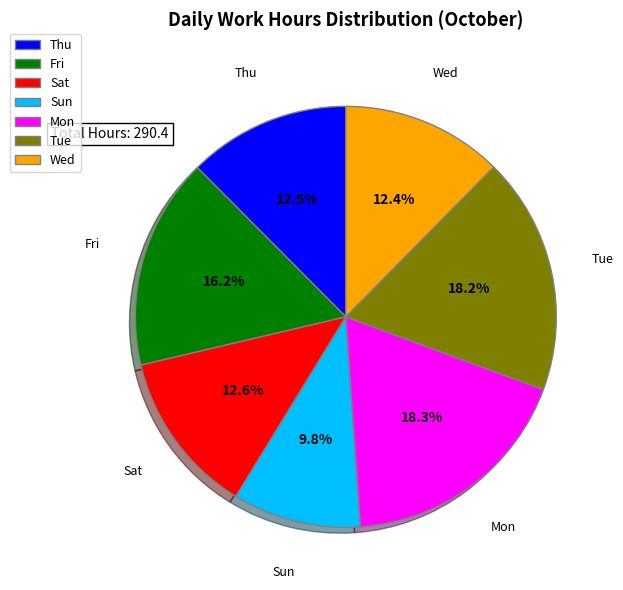

Which has a higher value, Thu or Tue?

Tue